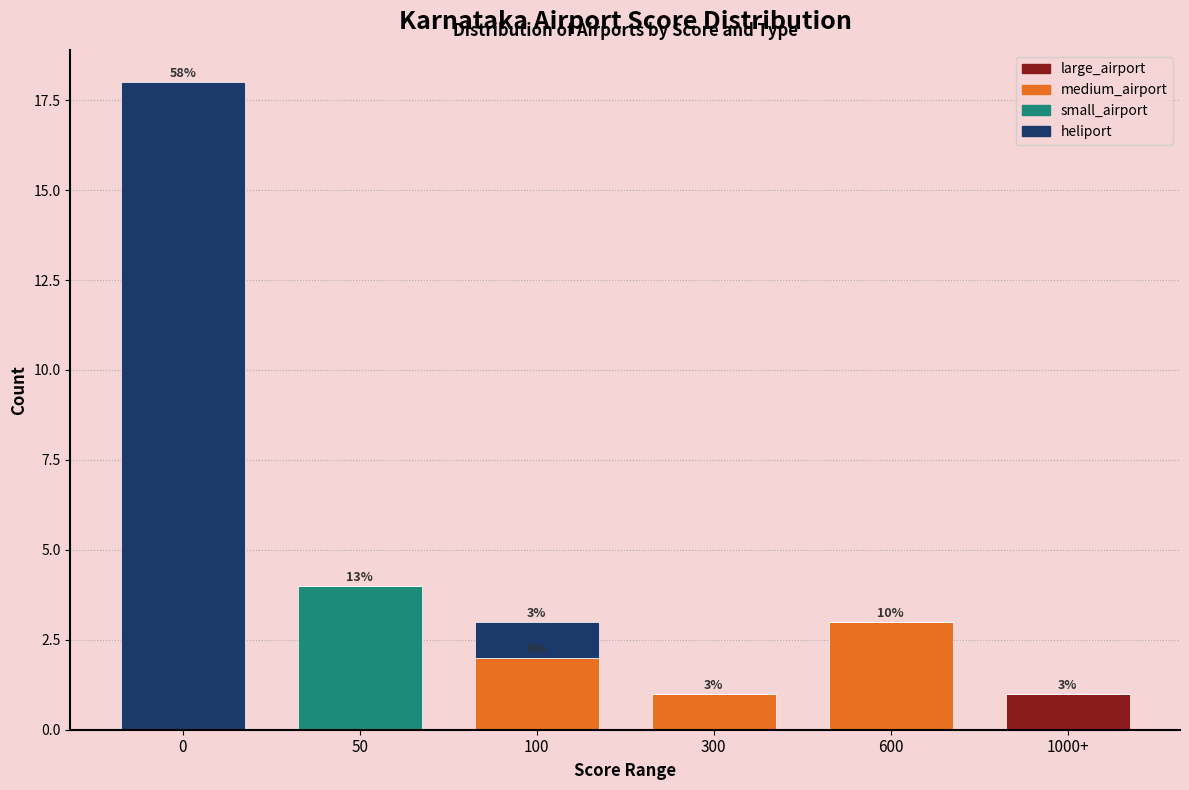

Reading right to left, list the values for the large_airport series.

1000+=1	600=0	300=0	100=0	50=0	0=0